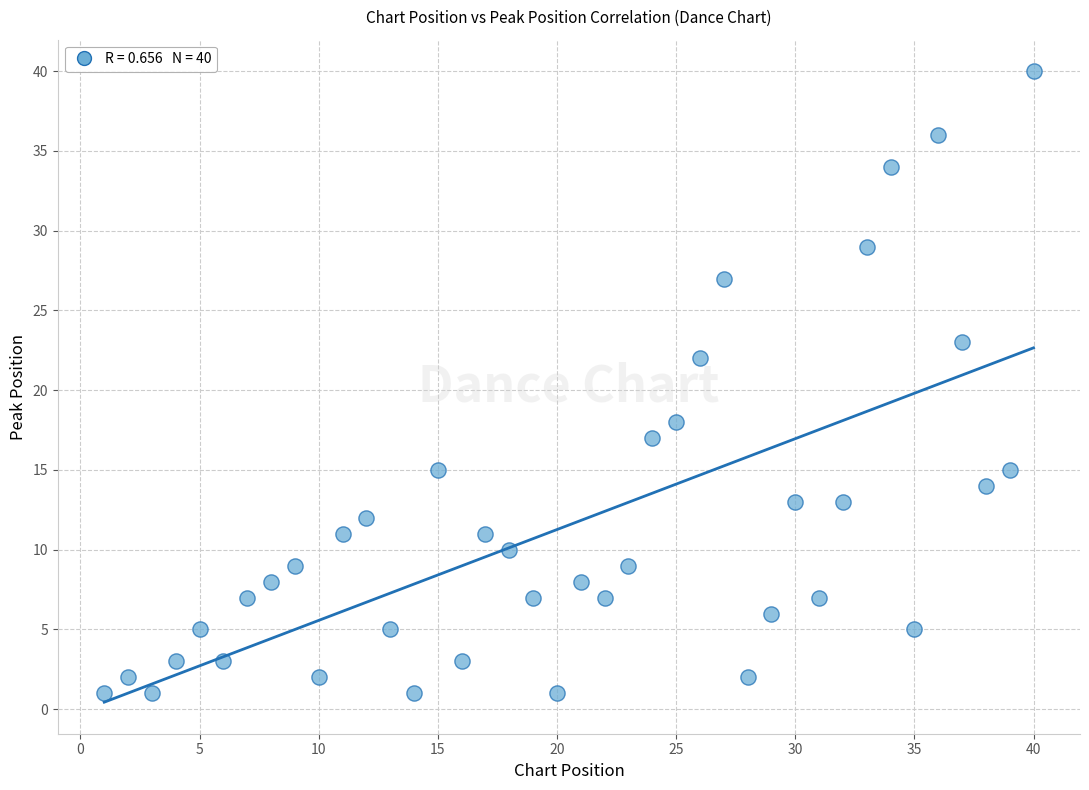

What is the range of Y values (max minus min)?

39